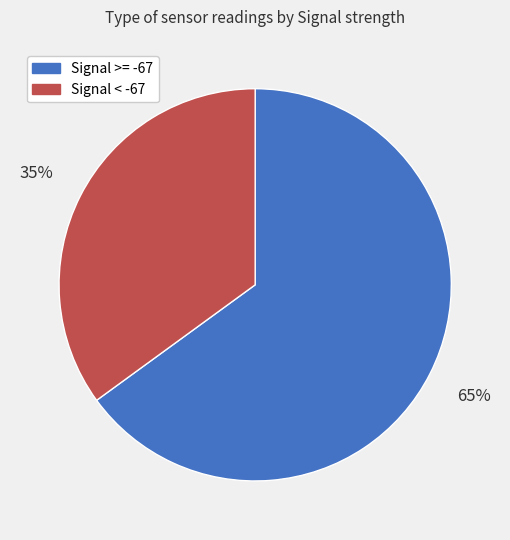

The Signal >= -67 slice represents 65% of the pie. True or false?

True